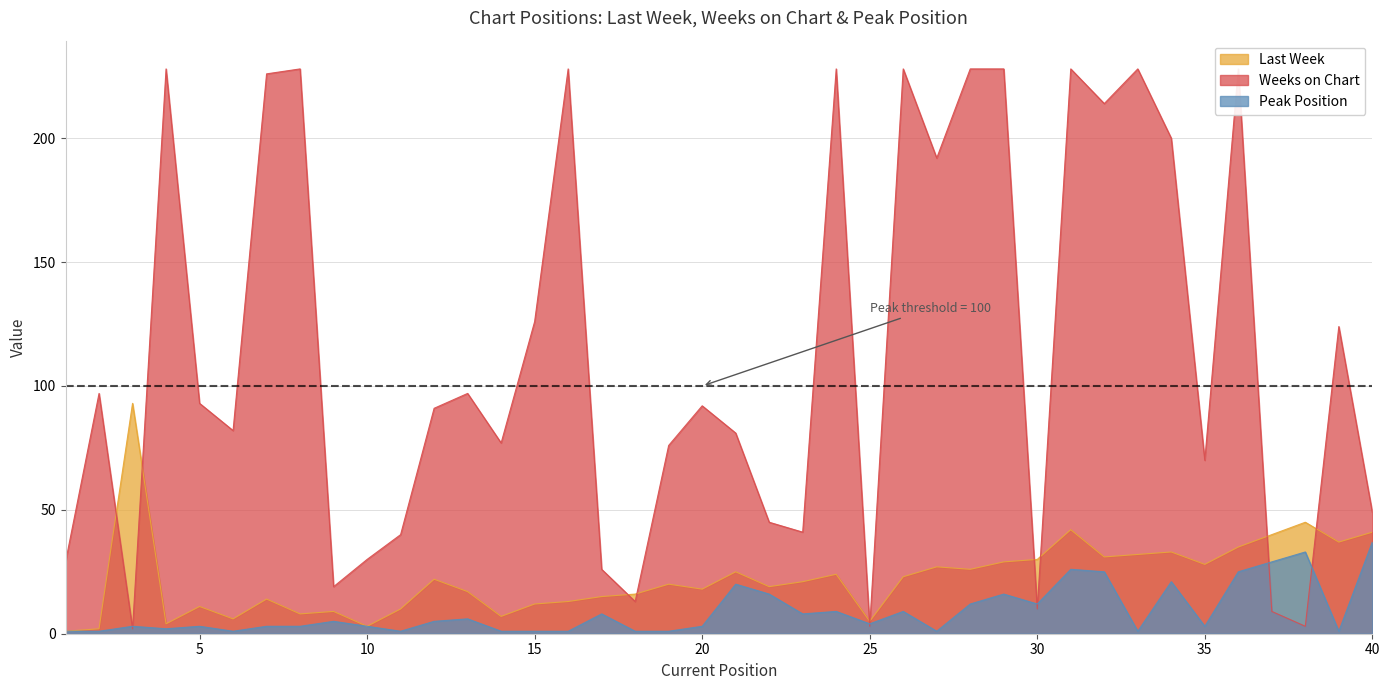

What are all the series names shown in the legend?

Last Week, Weeks on Chart, Peak Position